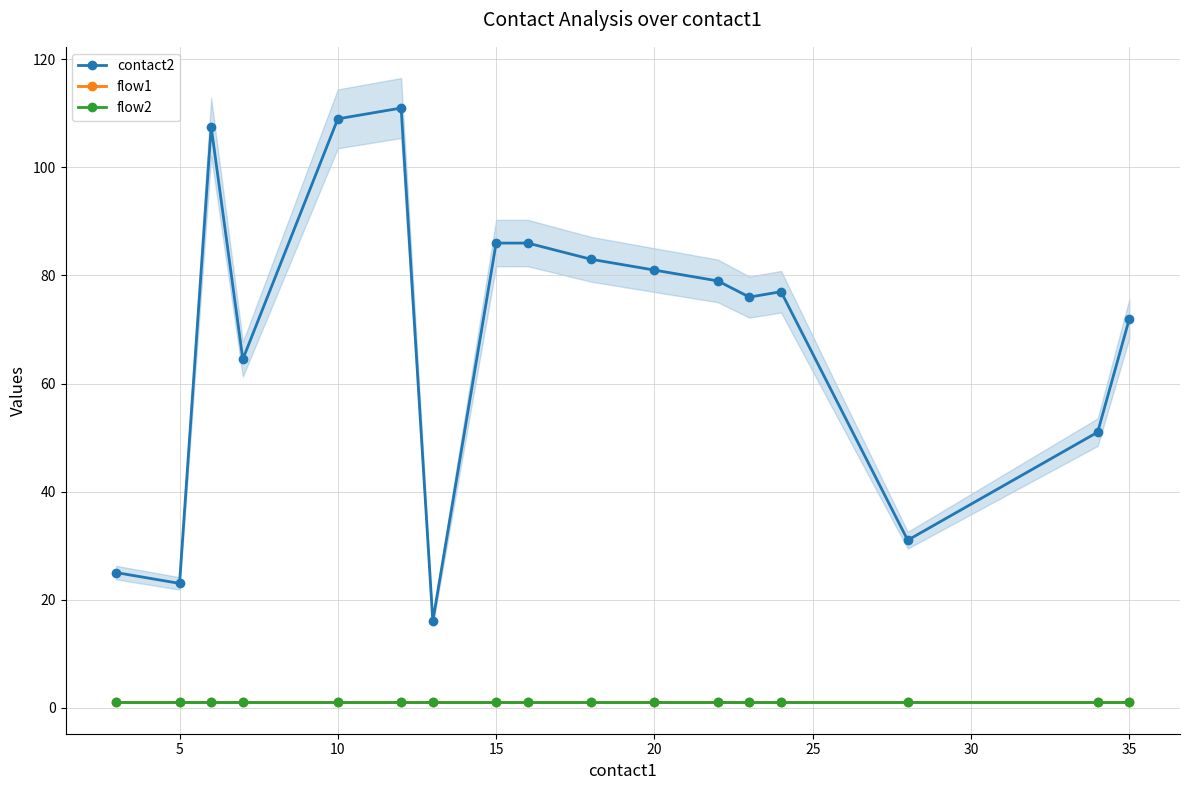

What is the average value of the flow2 series?

1.0